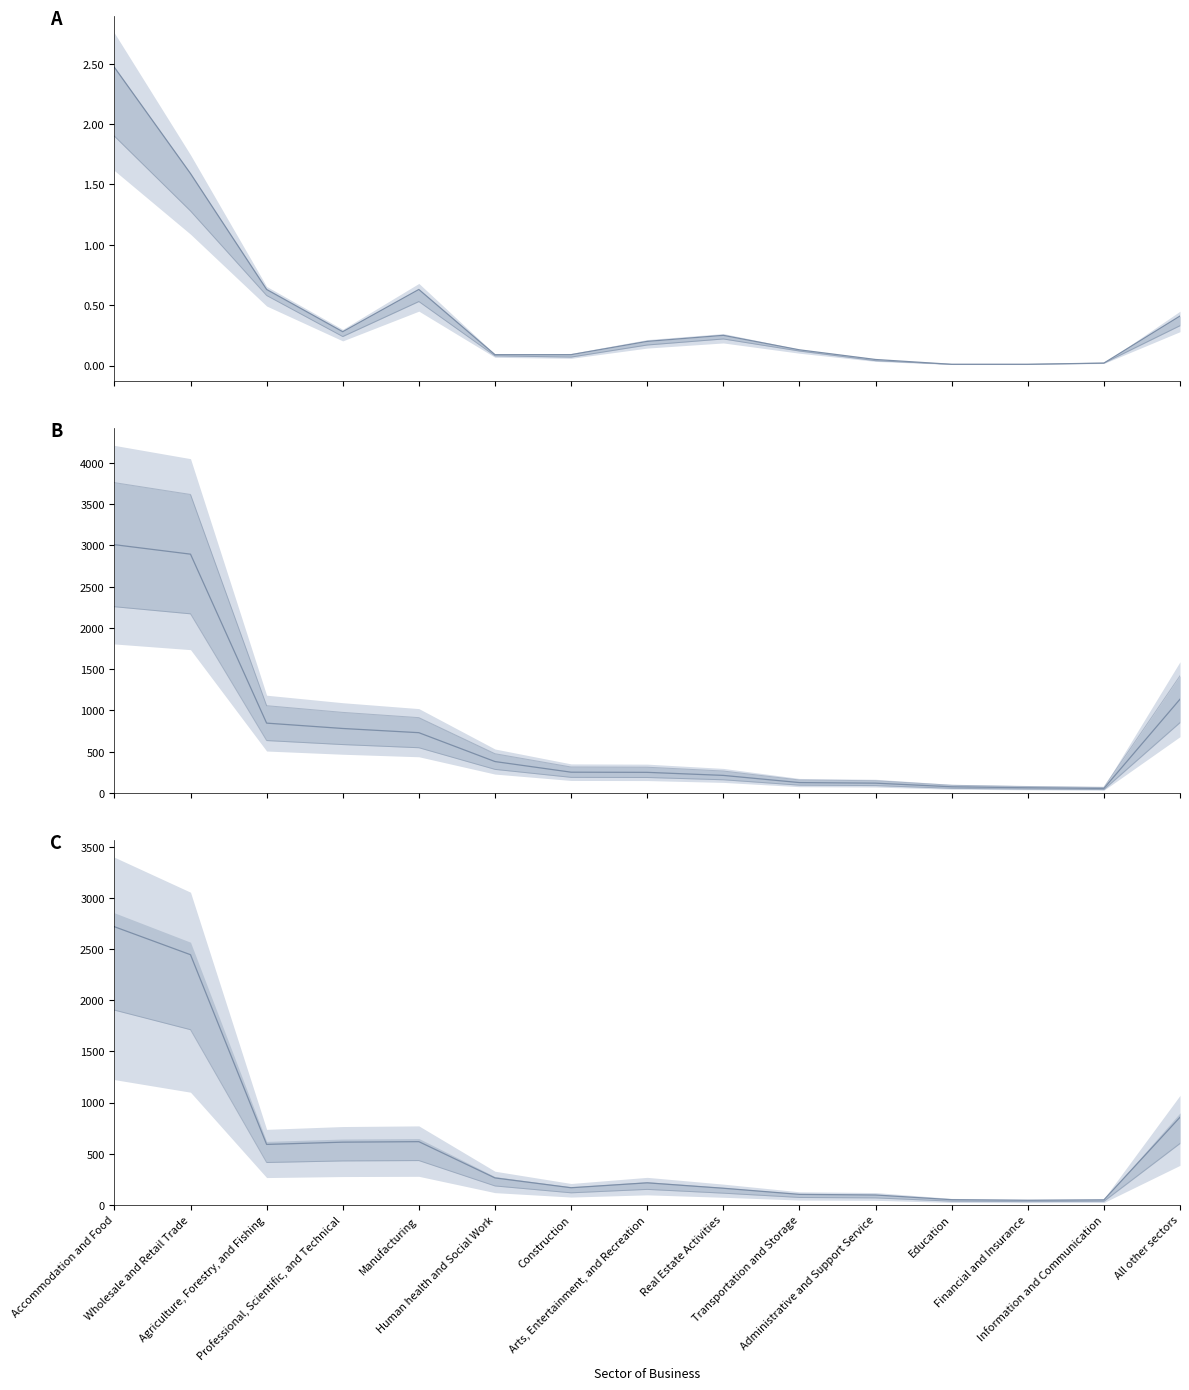

In Value of Approved Claims, how many points are lower than both neighbors (excluding endpoints)?

1